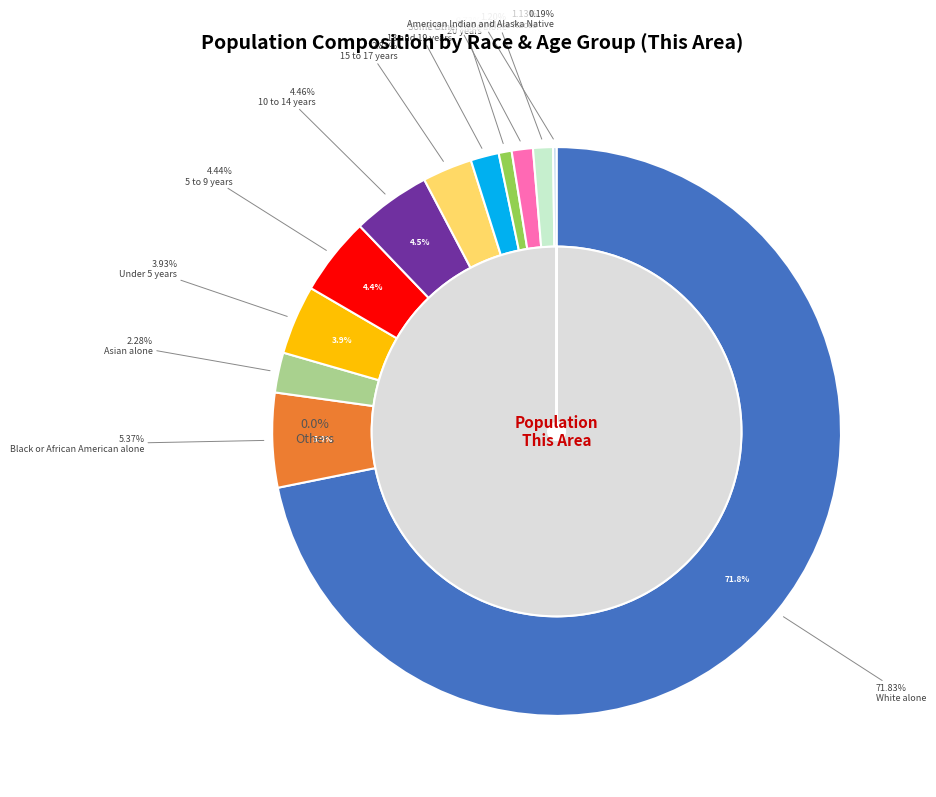

To the nearest percent, what is the difference between the 15 to 17 years and Some Other Race alone slice percentages?

2%